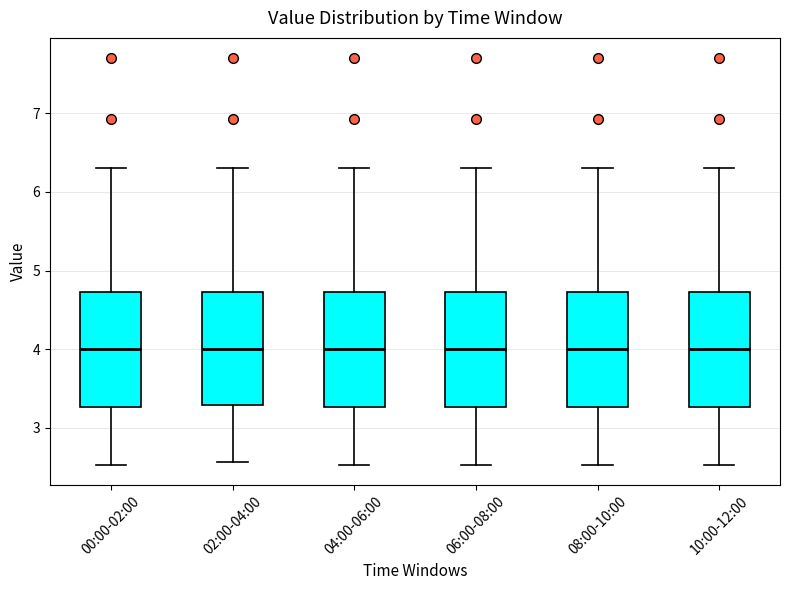

Reading left to right, read every box against the y-axis: the position of its median line, the range the box covers, and the ends of its whiskers. The values are not printed on the chart, so give them approximately, as read against the axis.

00:00-02:00: median 4.0, box 3.3 to 4.7, whiskers 2.5 to 6.3
02:00-04:00: median 4.0, box 3.3 to 4.7, whiskers 2.6 to 6.3
04:00-06:00: median 4.0, box 3.3 to 4.7, whiskers 2.5 to 6.3
06:00-08:00: median 4.0, box 3.3 to 4.7, whiskers 2.5 to 6.3
08:00-10:00: median 4.0, box 3.3 to 4.7, whiskers 2.5 to 6.3
10:00-12:00: median 4.0, box 3.3 to 4.7, whiskers 2.5 to 6.3